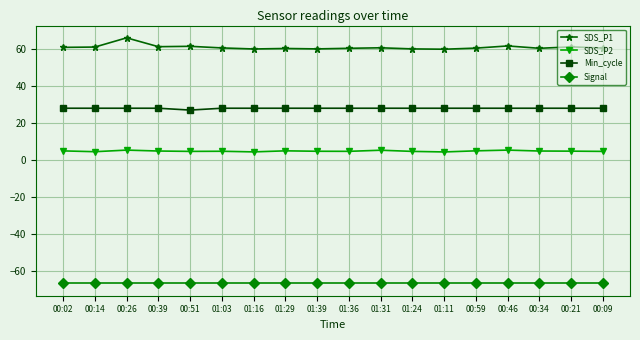

True or false: Min_cycle and SDS_P1 cross at least once.

False